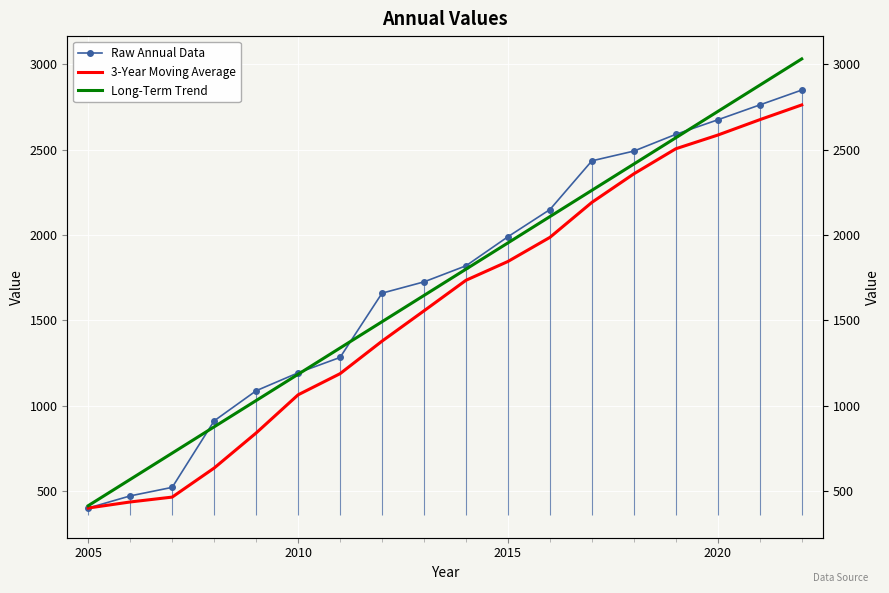

True or false: 3-Year Moving Average has more than 2 interior local peaks.

False